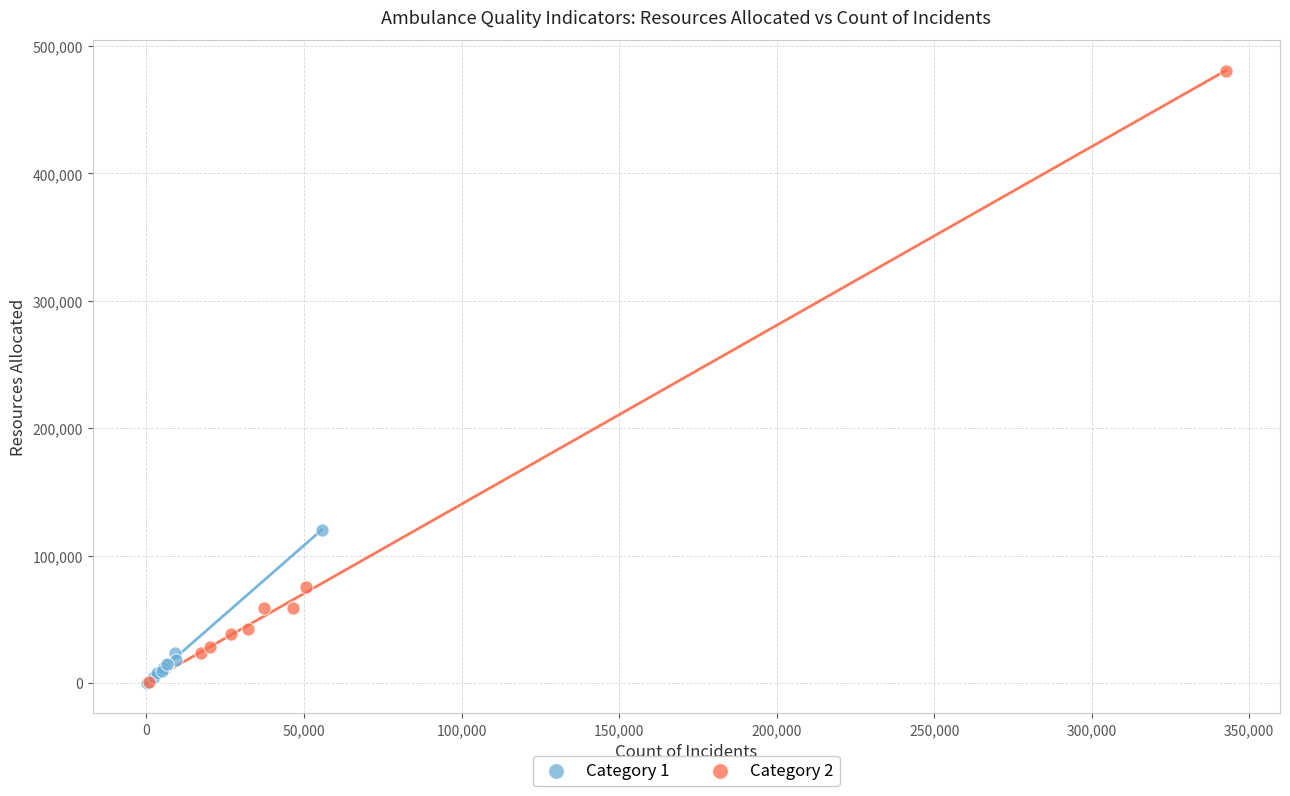

Which series has the widest spread of Y values?

Category 2